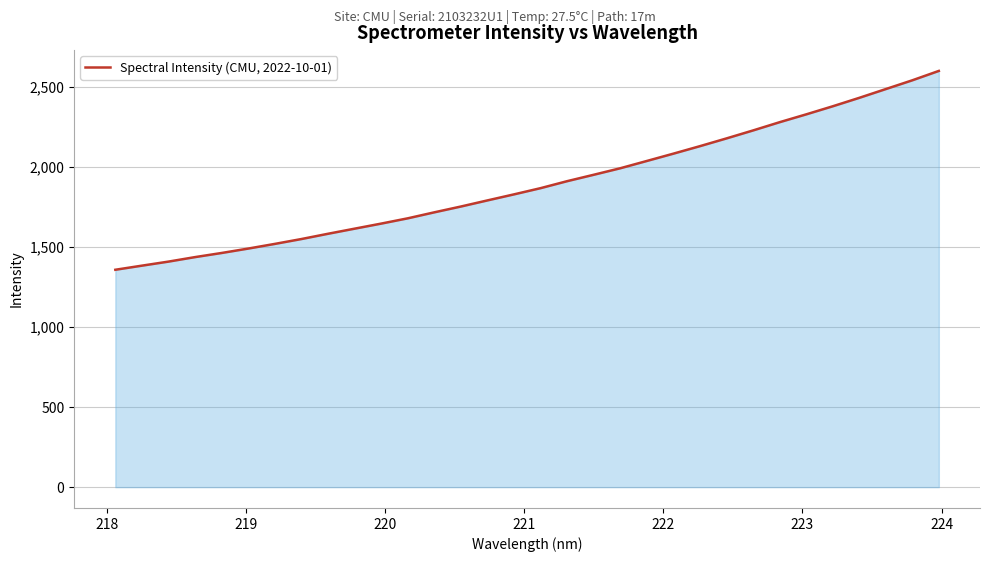

What is the minimum value shown in the chart?

1357.8